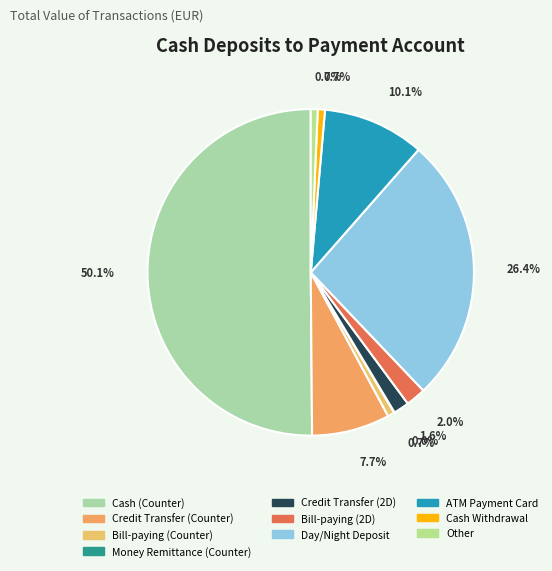

Count the number of slices in the pie.

10